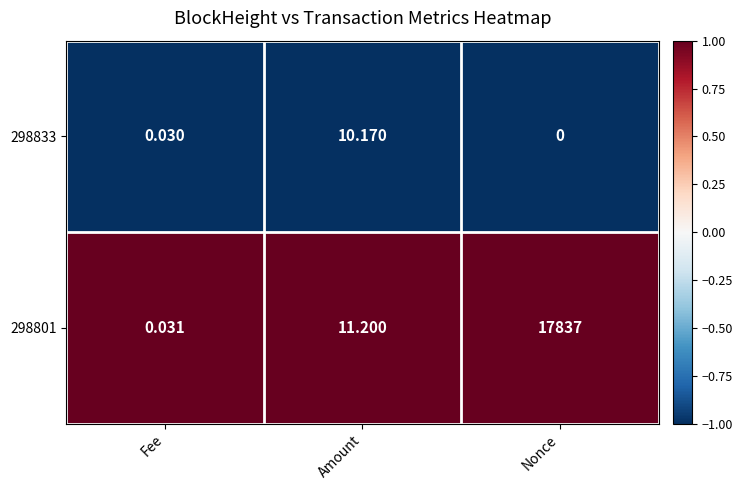

Which category has the highest value in the 298833 series?

Amount